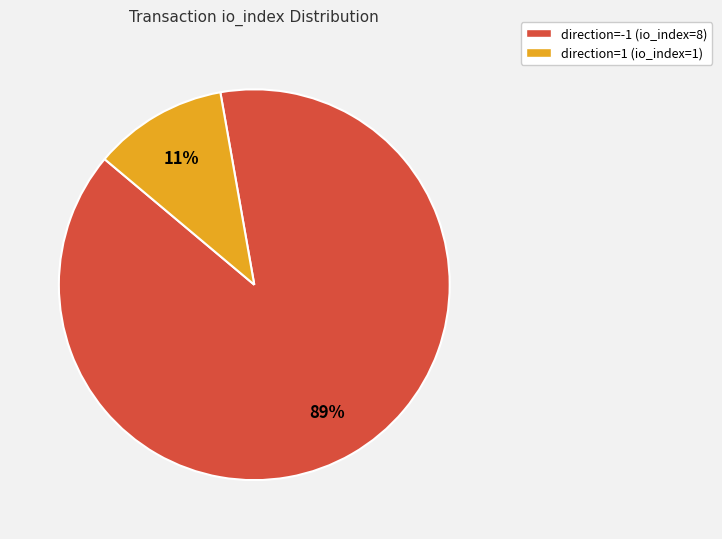

What is the smallest slice in the pie chart?

direction=1 (io_index=1)